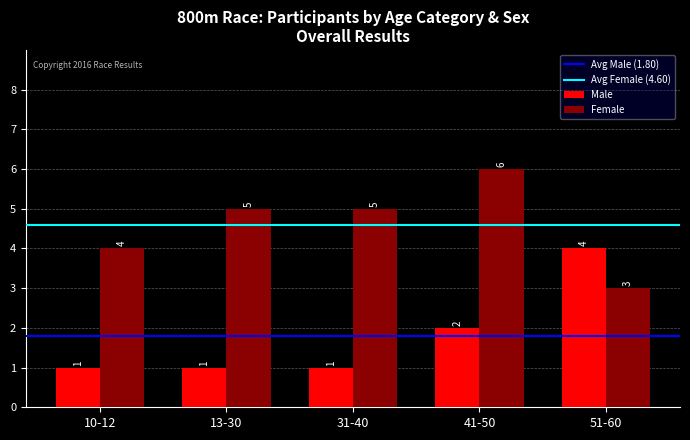

Where is Male nearest to the value 2?

41-50